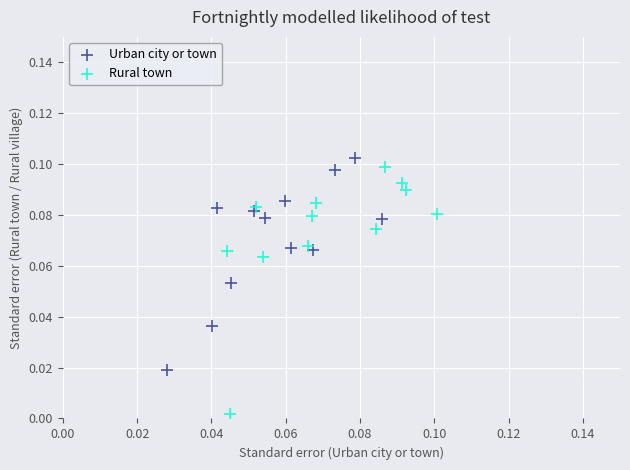

Which series has the largest Y range (max minus min)?

Rural town